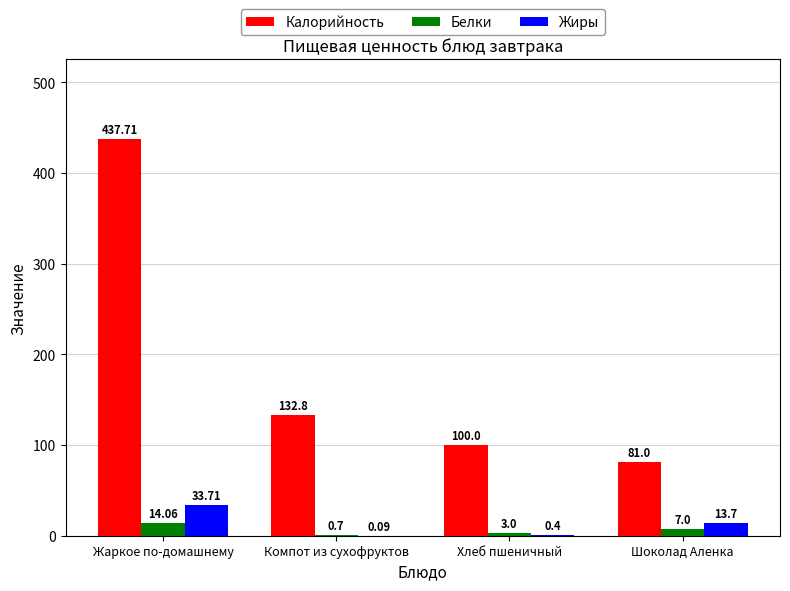

What are all the series names shown in the legend?

Калорийность, Белки, Жиры